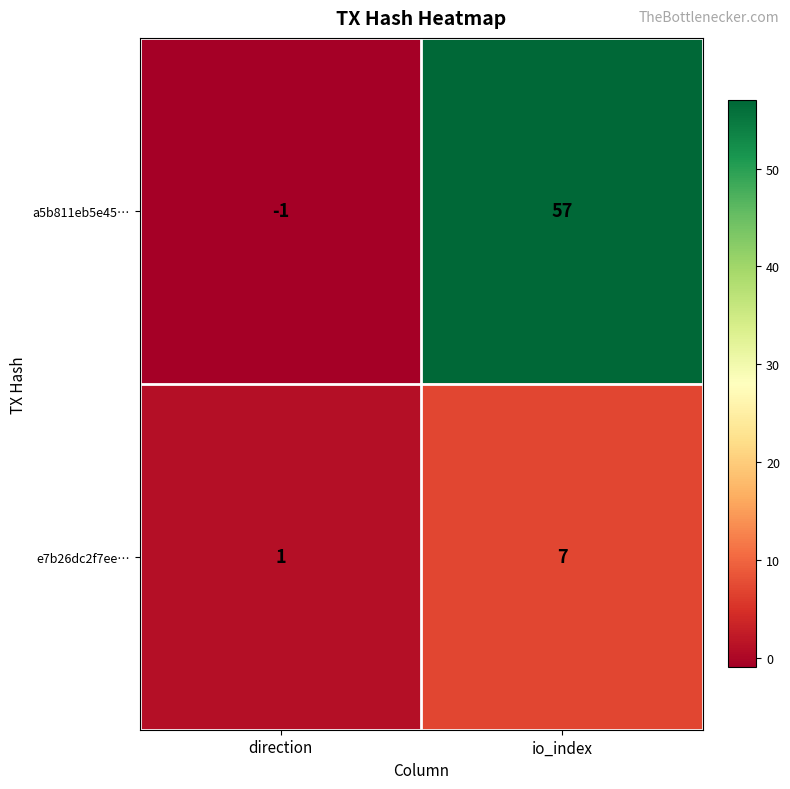

Reading left to right, list all the values displayed in this chart.

a5b811eb5e45…: direction=-1	io_index=57
e7b26dc2f7ee…: direction=1	io_index=7